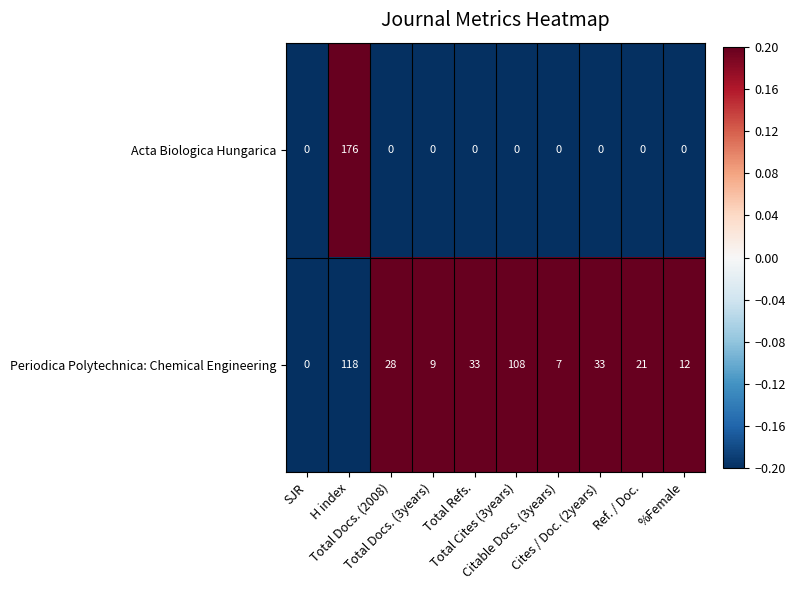

What is the greatest value displayed?

176